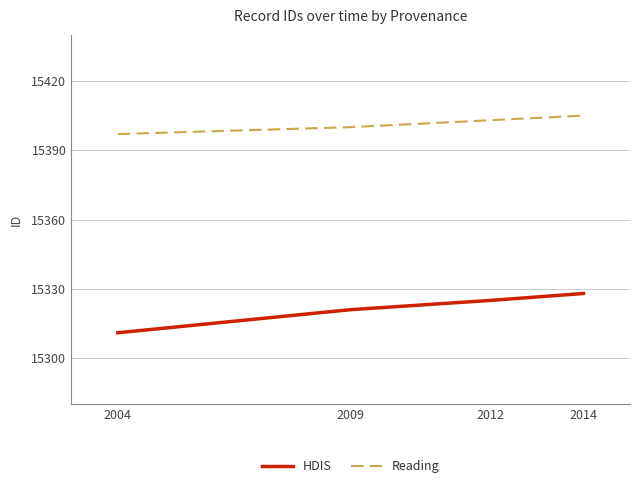

Rank the series by their average value, from highest to lowest.

Reading, HDIS